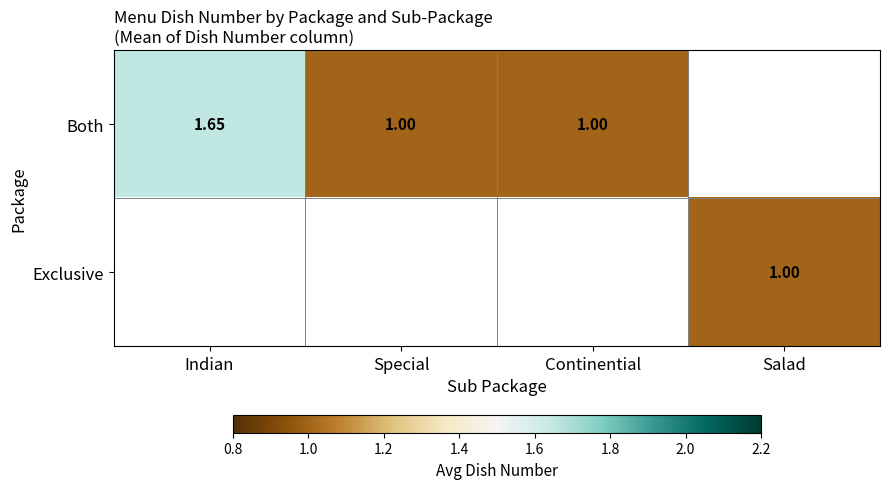

What is the minimum value for Both?

1.0